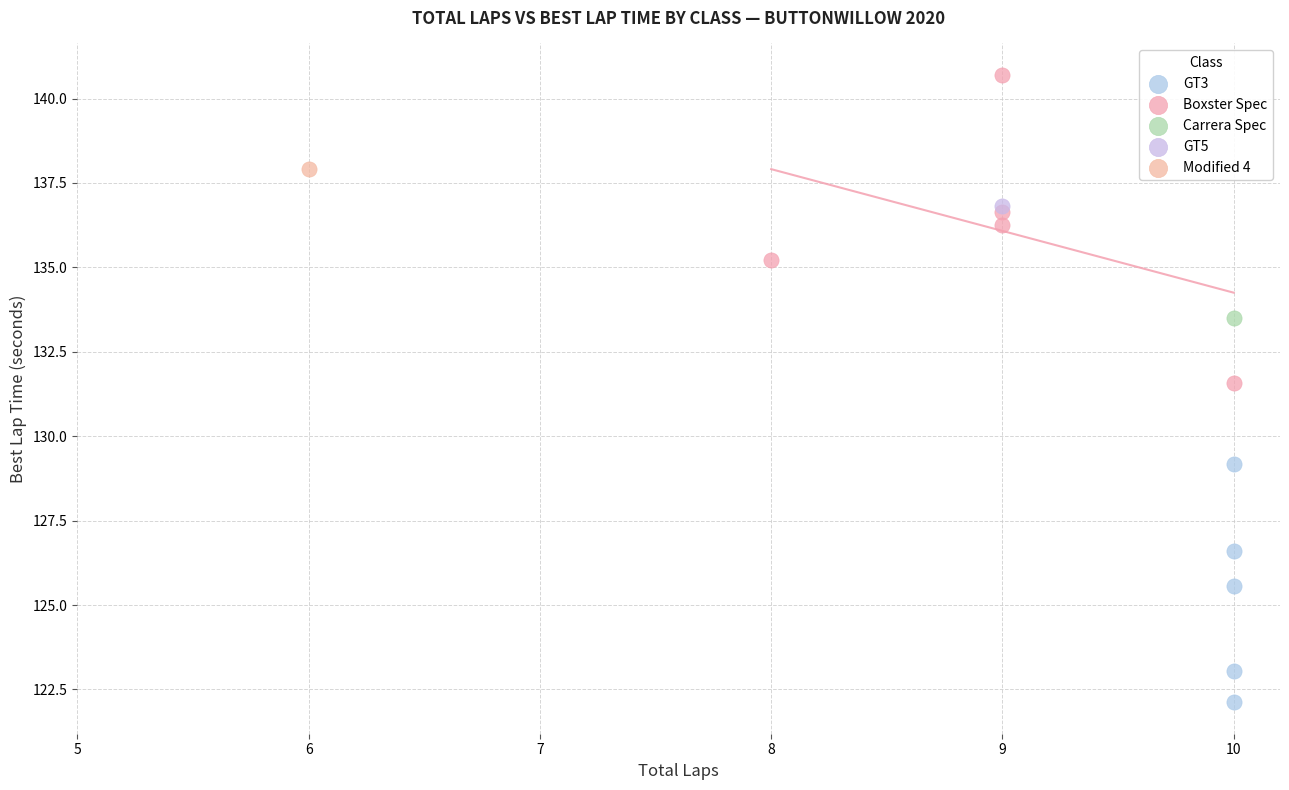

Which series contains the lowest Y value?

GT3